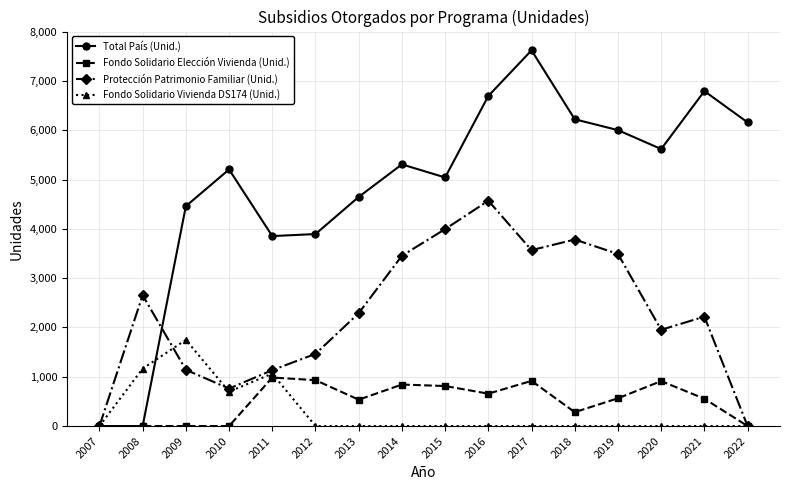

True or false: Protección Patrimonio Familiar (Unid.) has a value of 457 at 2021.

False